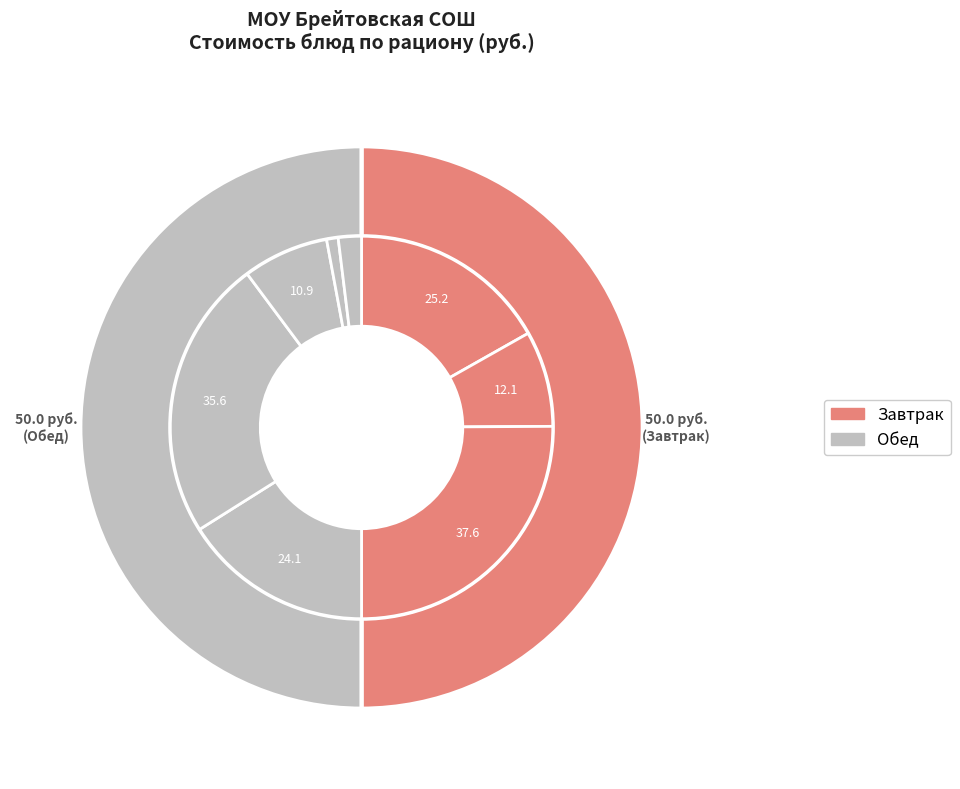

Is Греча отварная the majority of the pie?

No